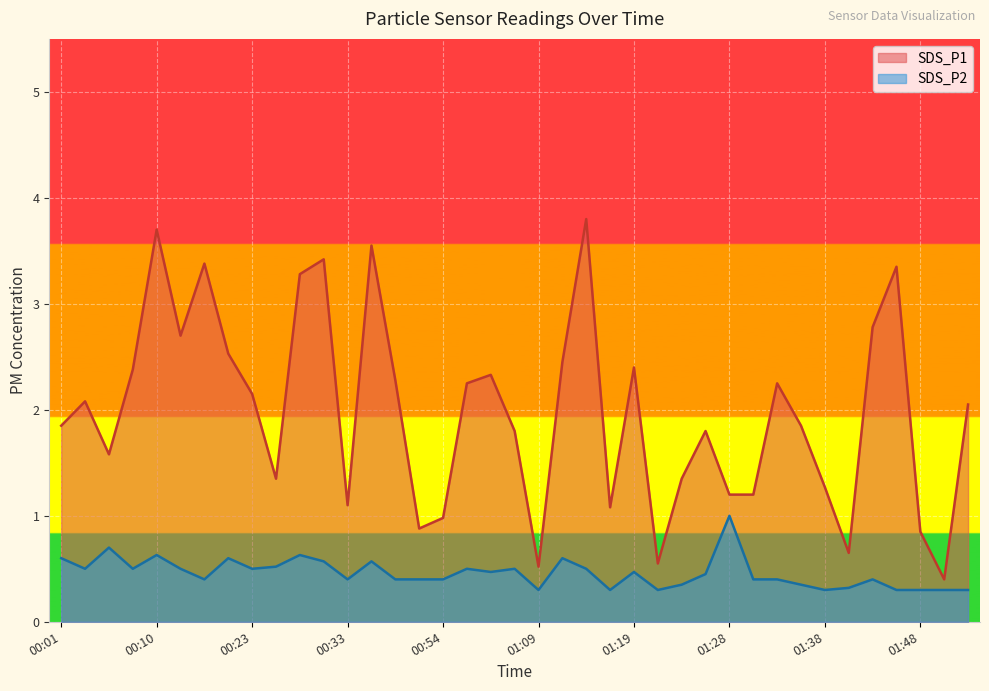

What is the average value of the SDS_P1 series?

2.0